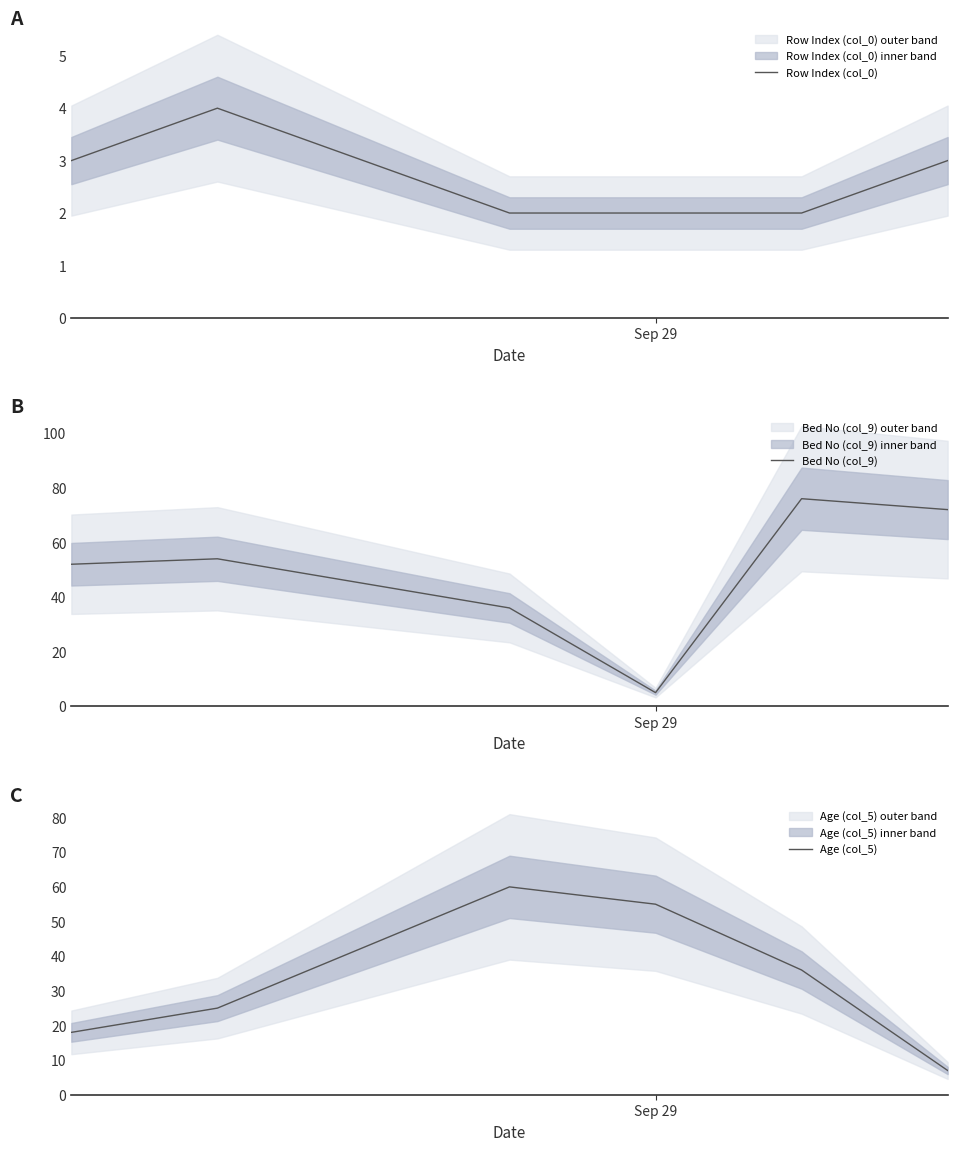

What is the maximum value for Row Index (col_0)?

4